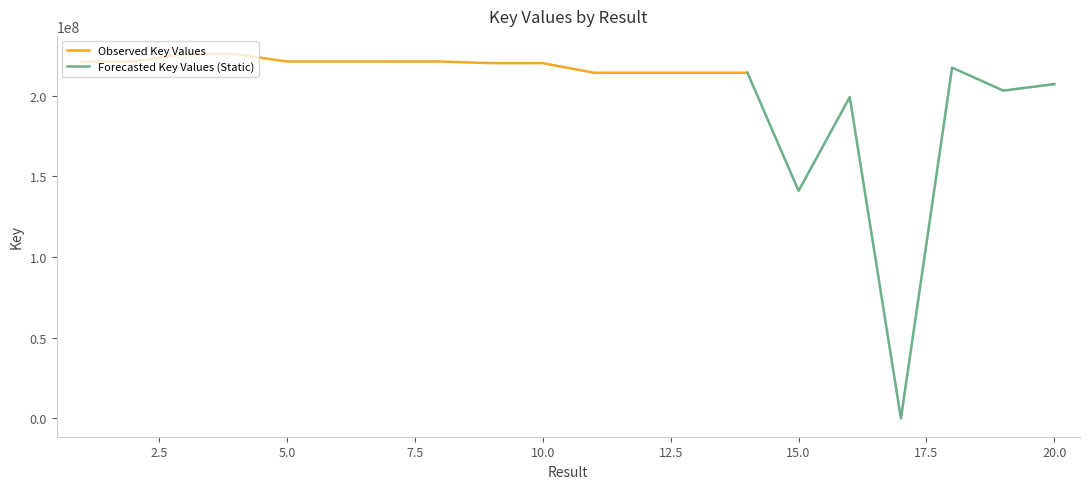

What is the change in value from 8 to 9?

-1029222